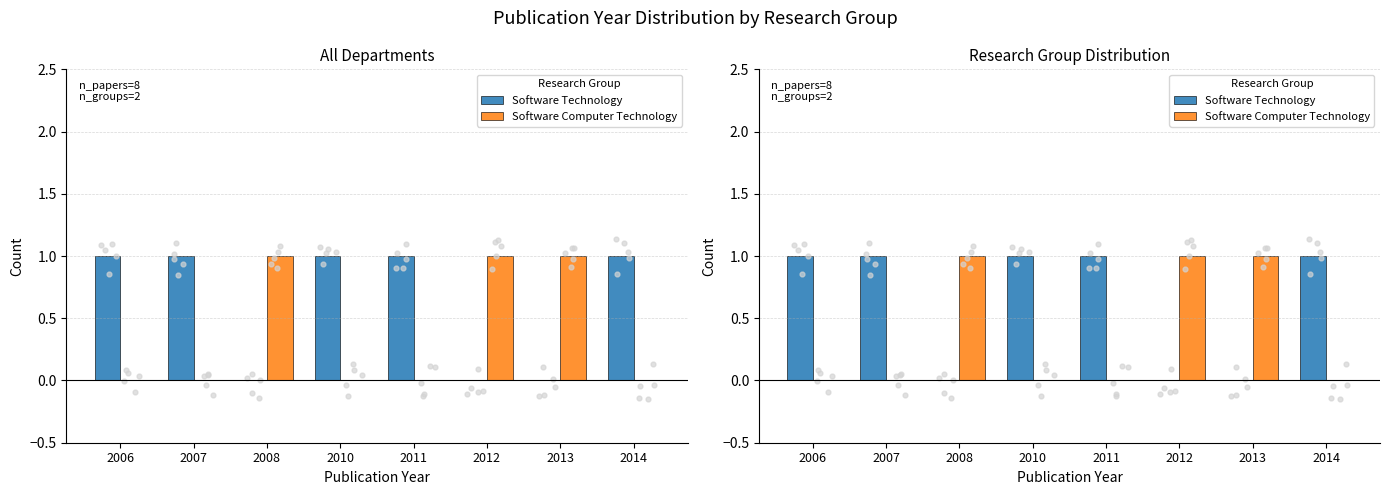

Is the value of Software Computer Technology at 2006 greater than the value of Software Technology at 2012?

No